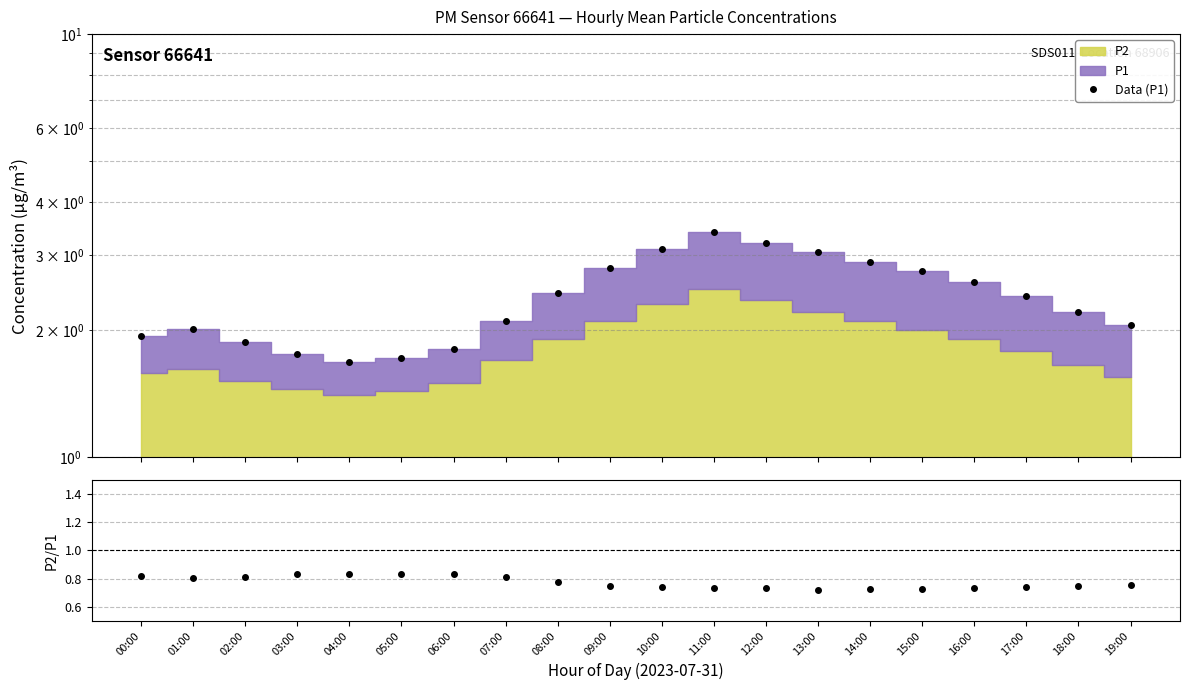

What is the sum of all Data (P1) values?

47.8